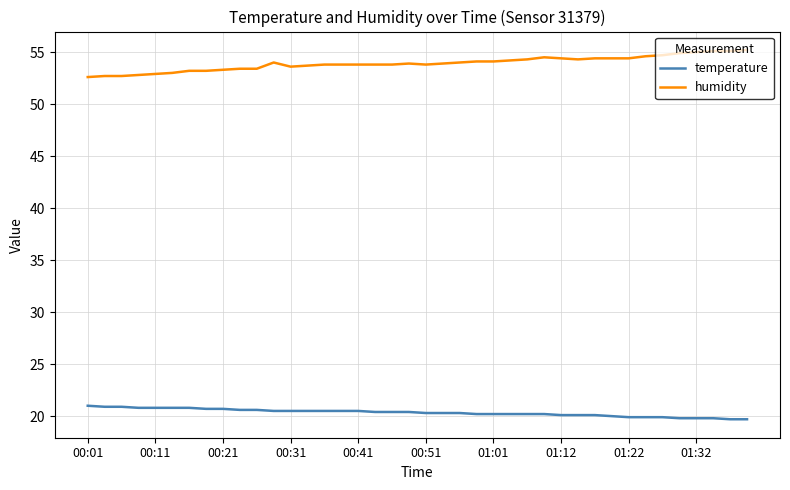

Rank the series by their average value, from lowest to highest.

temperature, humidity